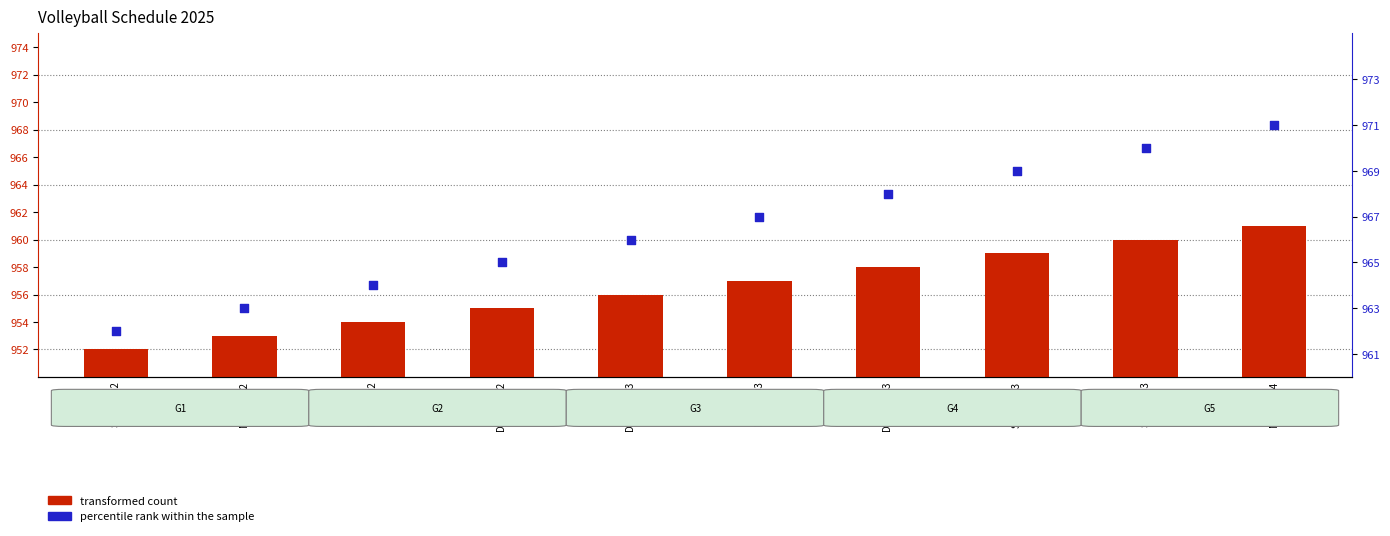

Which series contains the lowest Y value?

transformed count